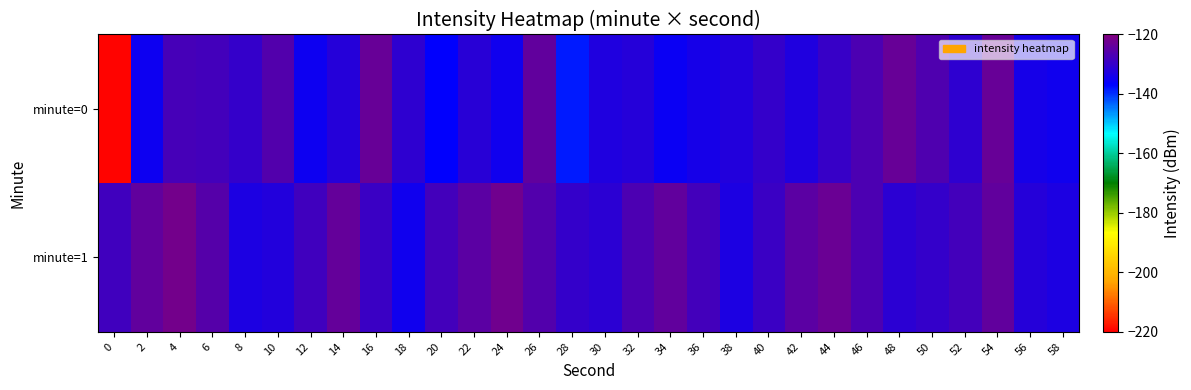

What is the greatest value displayed?

-121.7